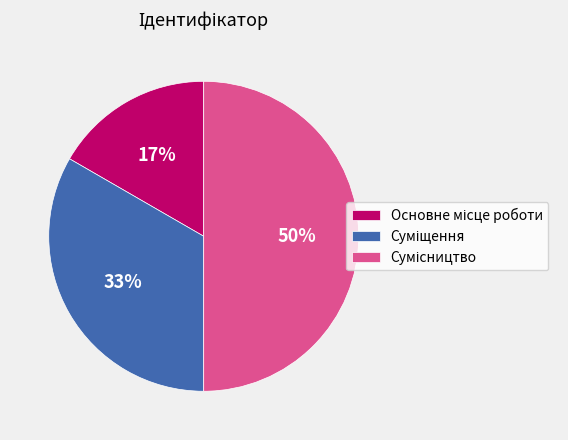

To the nearest percent, what is the average slice percentage?

33%